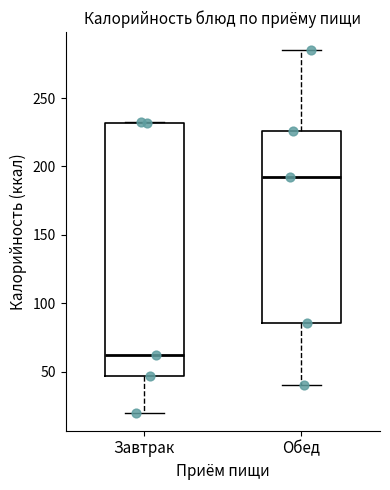

Which box's median line is the highest?

Обед